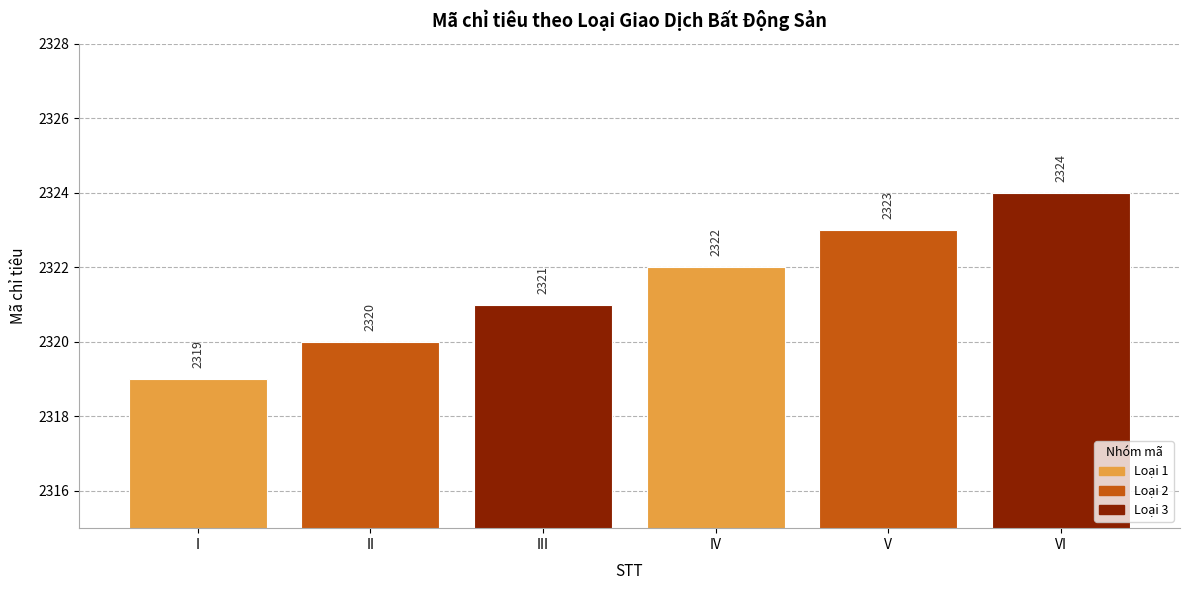

Reading left to right, list all the values displayed in this chart.

2319	2320	2321	2322	2323	2324